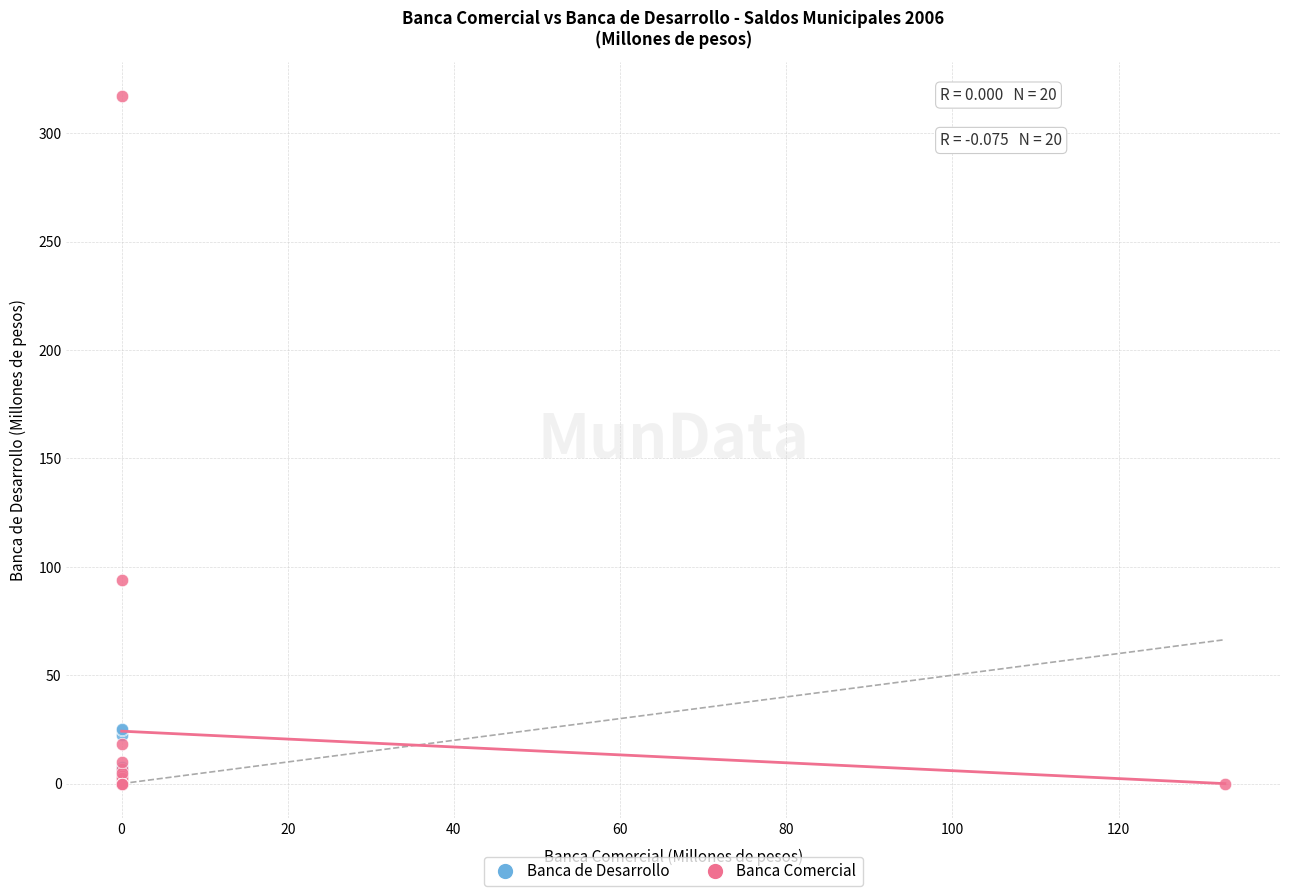

Which series has the largest Y range (max minus min)?

Banca Comercial